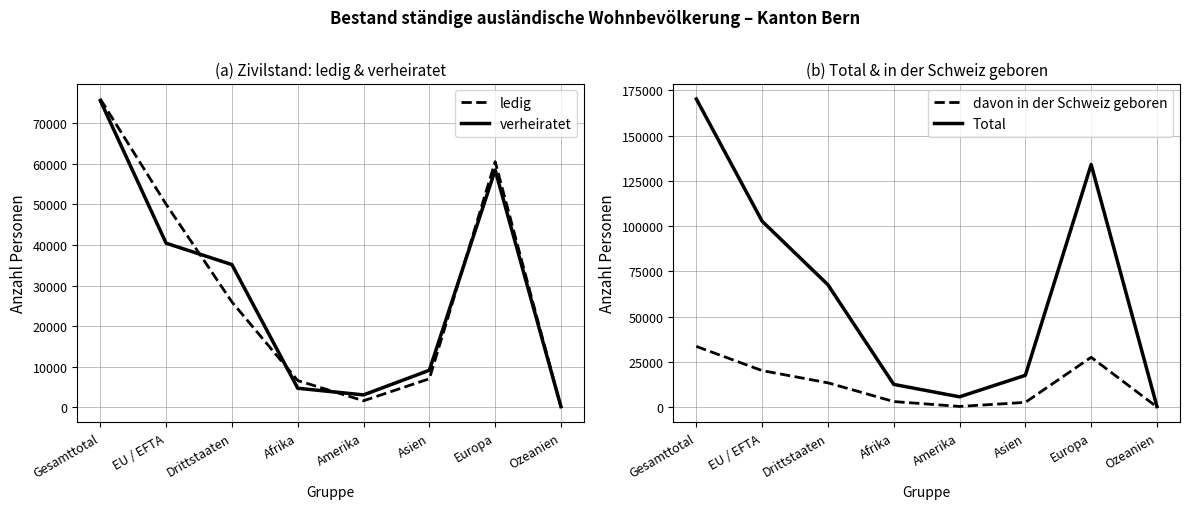

At which category is the sum across all series the highest?

Gesamttotal